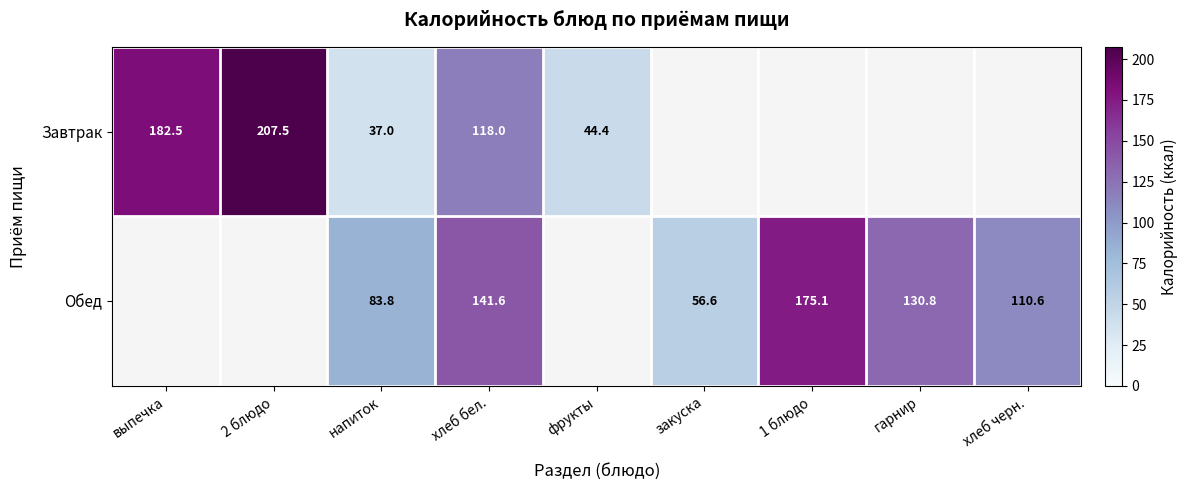

The Обед series shows 207.7 at хлеб бел.. True or false?

False